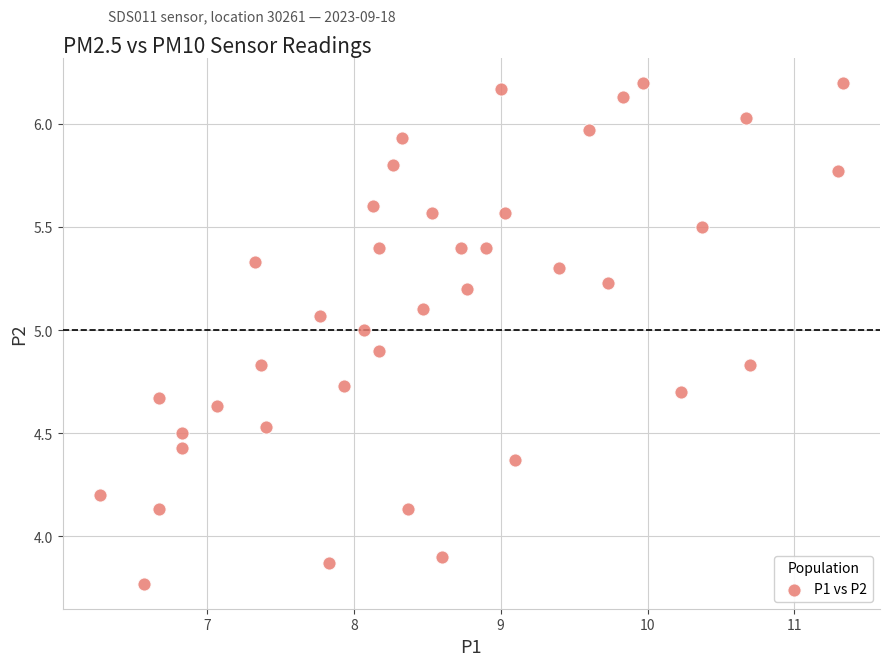

What is the range of Y values (max minus min)?

2.4